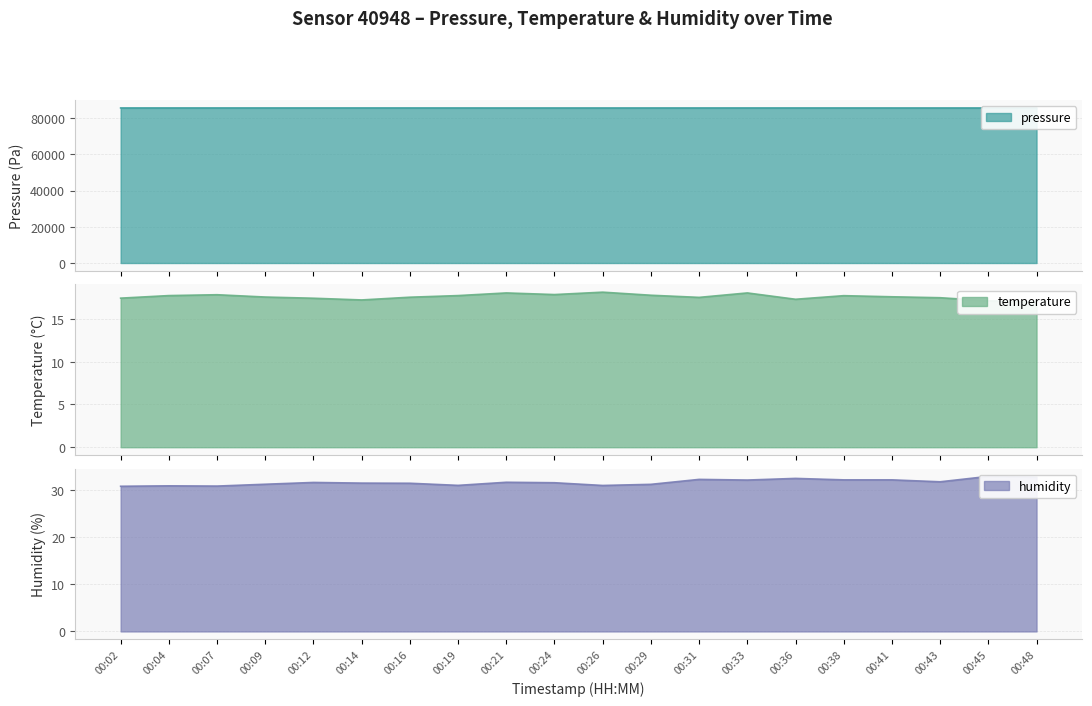

What is the sum of the temperature values at 00:12 and 00:26?

35.6